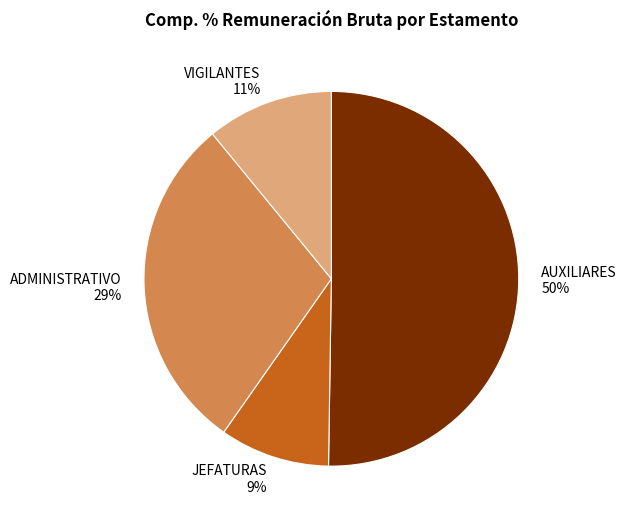

To the nearest percent, what is the average slice percentage?

25%